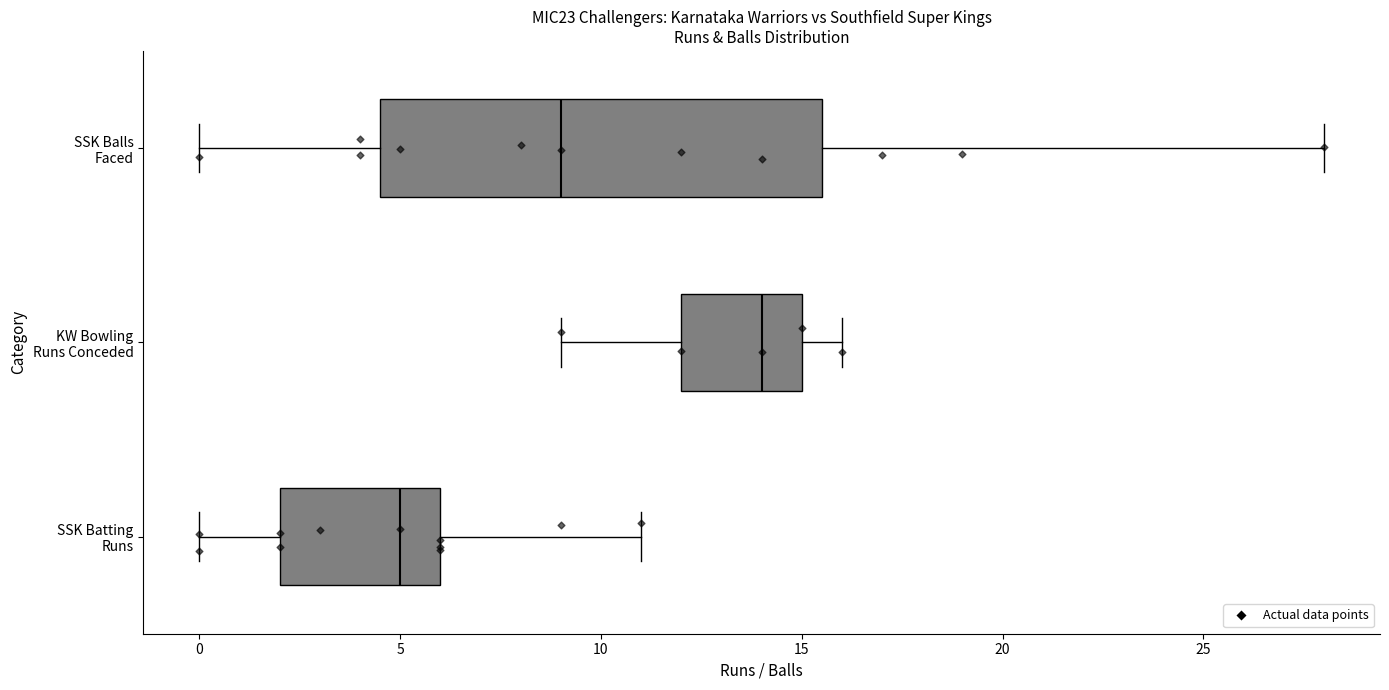

Comparing the boxes themselves (not the whiskers), which one is the widest?

SSK Balls Faced